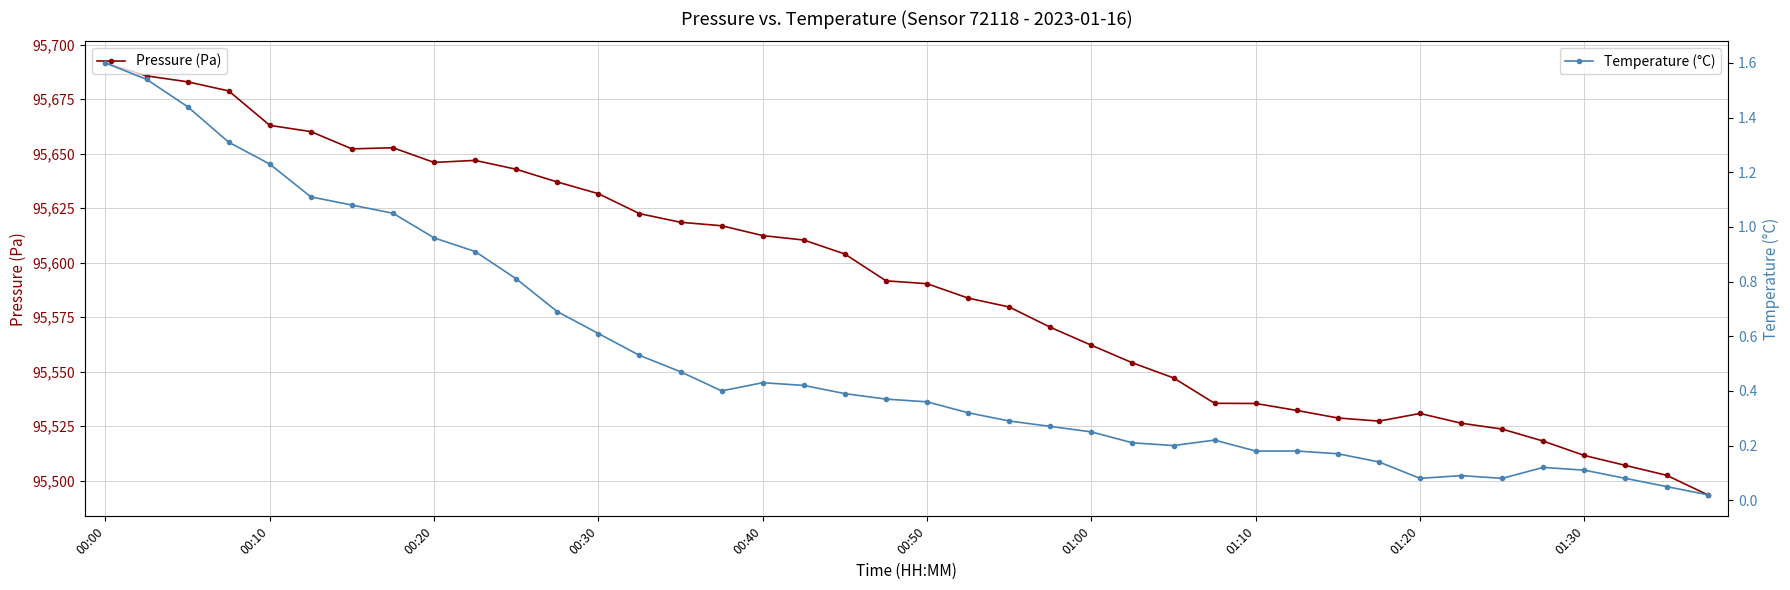

What is the maximum value for Temperature (°C)?

1.6